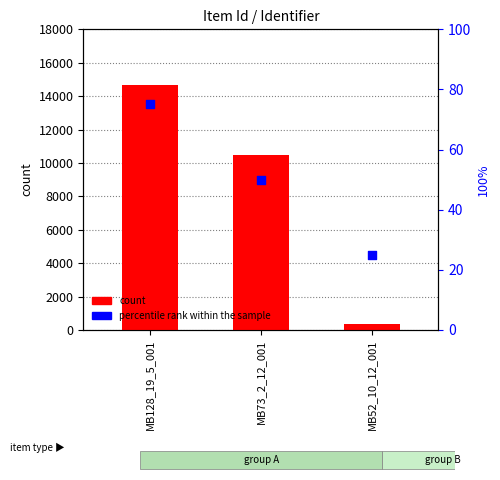

Which series has the largest total across all categories?

count